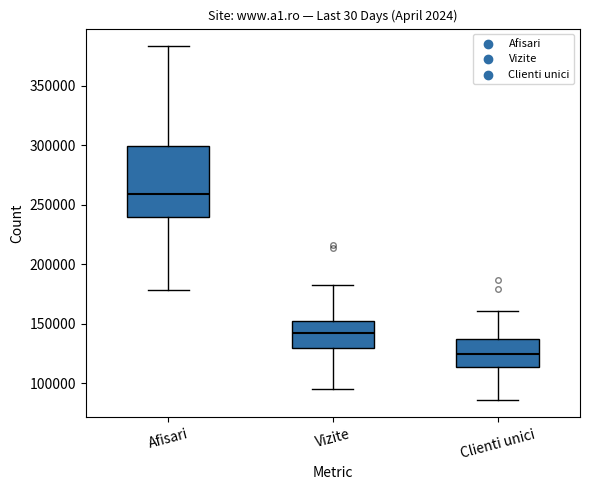

Which box's median line is the highest?

Afisari